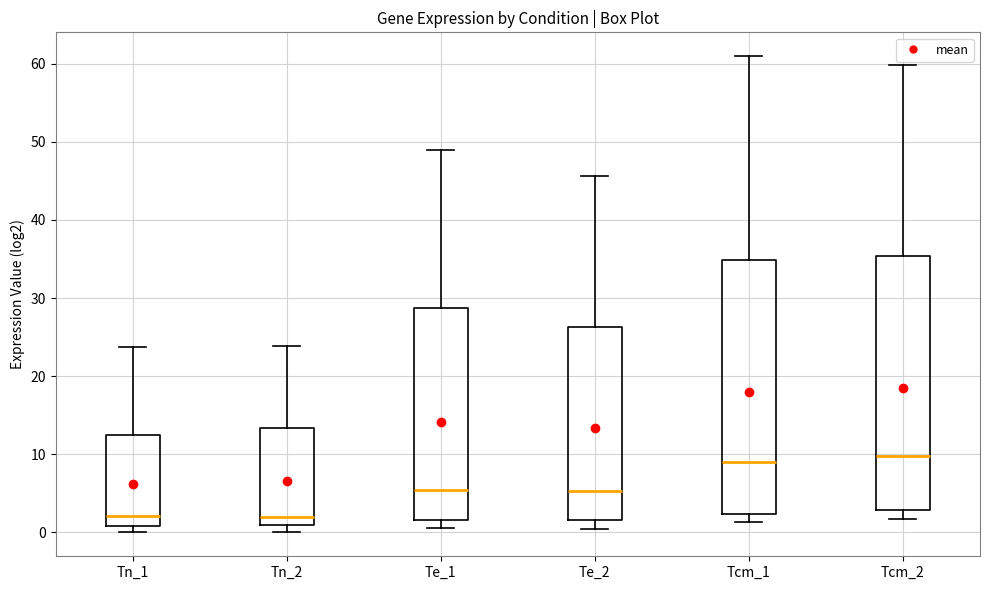

Reading left to right, transcribe this box plot: for each box, give where its median line is, the range the box spans, and where its two whiskers end, as read against the y-axis. The values are not printed on the chart, so give them approximately, as read against the axis.

Tn_1: median 2, box 1 to 13, whiskers 0 to 24
Tn_2: median 2, box 1 to 13, whiskers 0 to 24
Te_1: median 5, box 2 to 29, whiskers 1 to 49
Te_2: median 5, box 2 to 26, whiskers 0 to 46
Tcm_1: median 9, box 2 to 35, whiskers 1 to 61
Tcm_2: median 10, box 3 to 35, whiskers 2 to 60